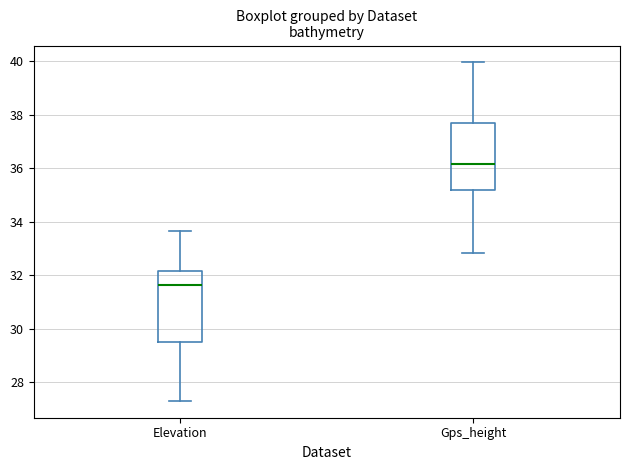

Which box has the highest median line?

Gps_height